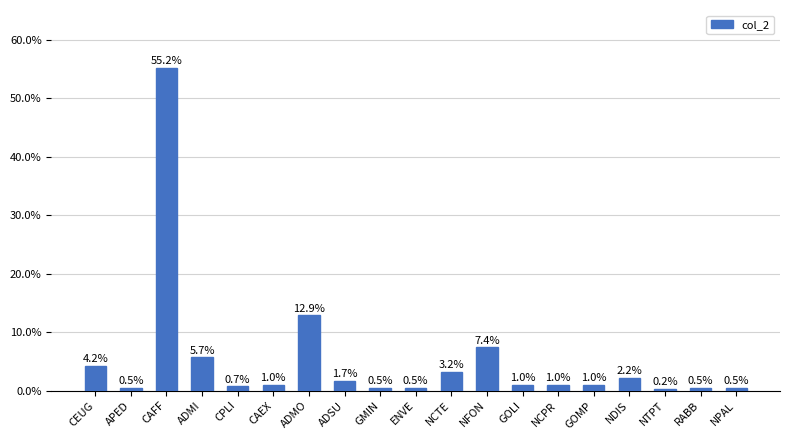

Between GMIN and CEUG, which is larger?

CEUG